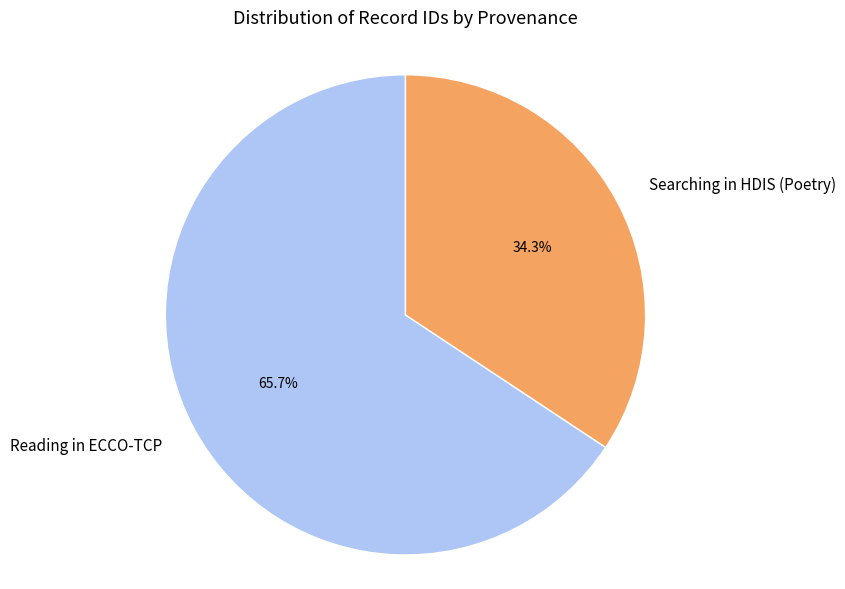

Combined, do Searching in HDIS (Poetry) and Reading in ECCO-TCP account for over 50%?

Yes